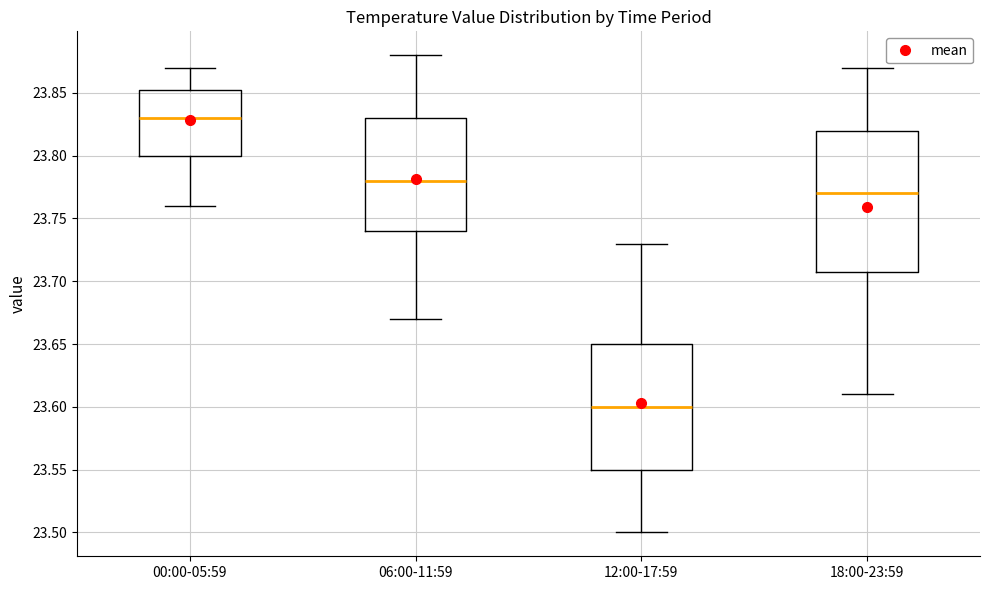

Where does the lower whisker of the box for 18:00-23:59 end on the y-axis? The values are not printed on the chart, so give them approximately, as read against the axis.

23.610